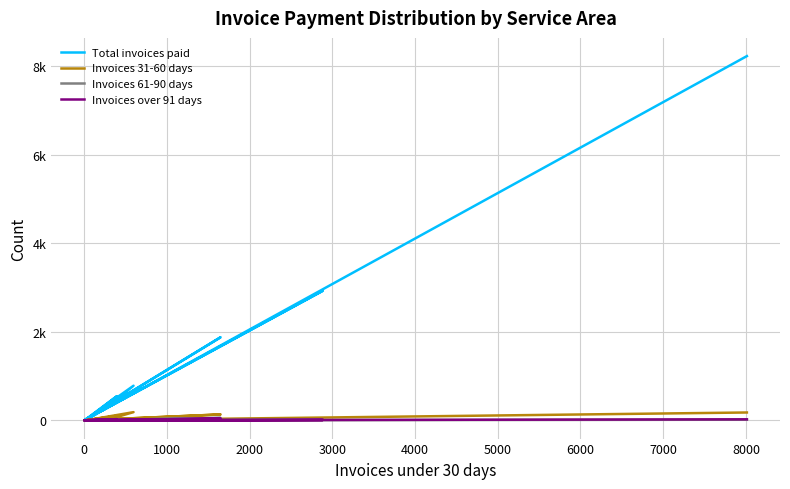

What is the difference between the second highest and second lowest values in the Total invoices paid series?

2927